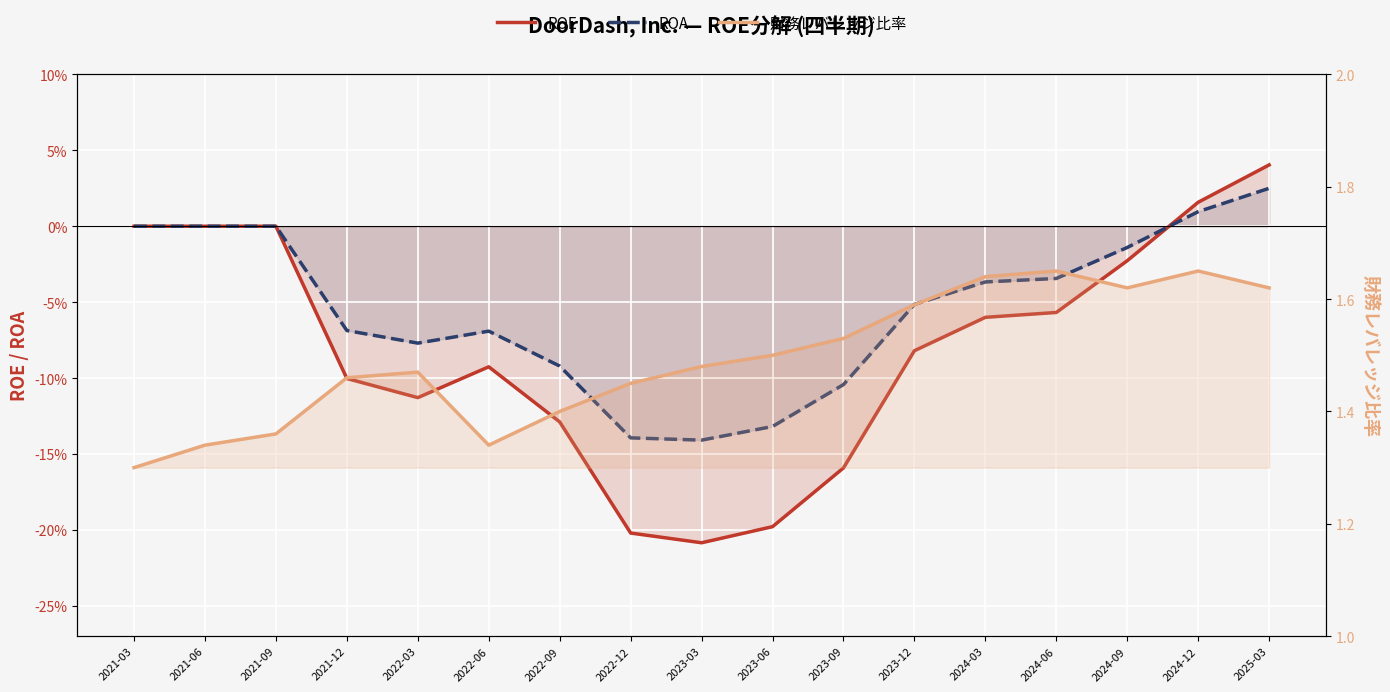

List the series in order of their peak value, highest first.

財務レバレッジ比率, ROE, ROA